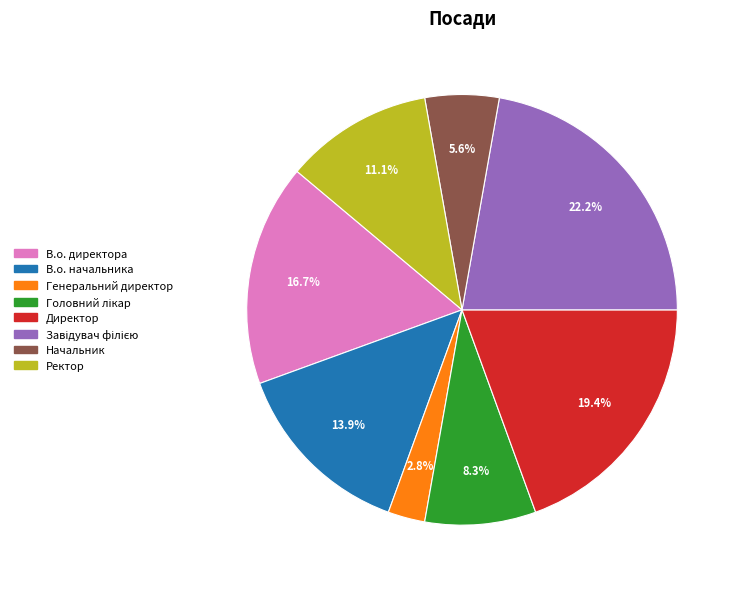

Does any single category account for the majority?

No